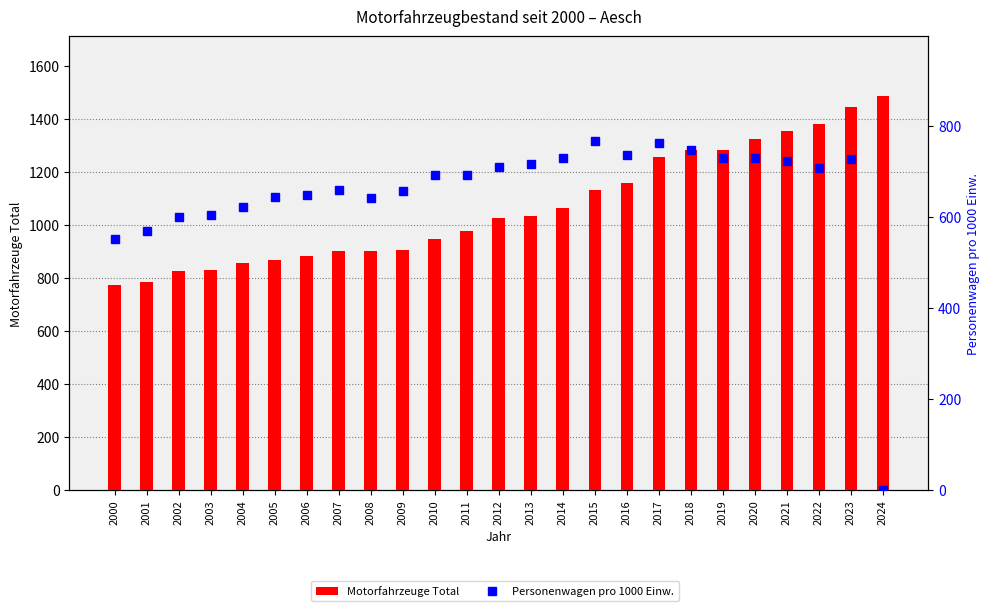

What are all the series names shown in the legend?

Motorfahrzeuge Total, Personenwagen pro 1000 Einw.